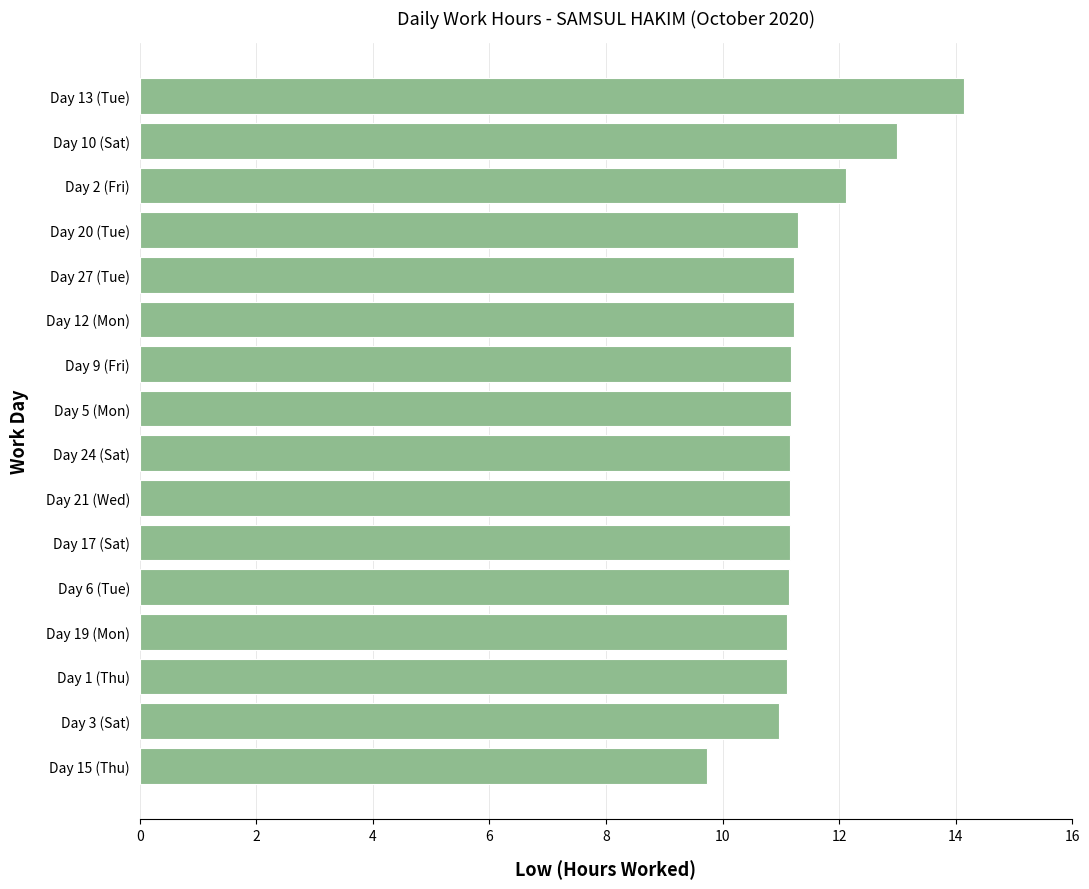

What is the ratio of the value at Day 10 (Sat) to the value at Day 1 (Thu)?

1.2